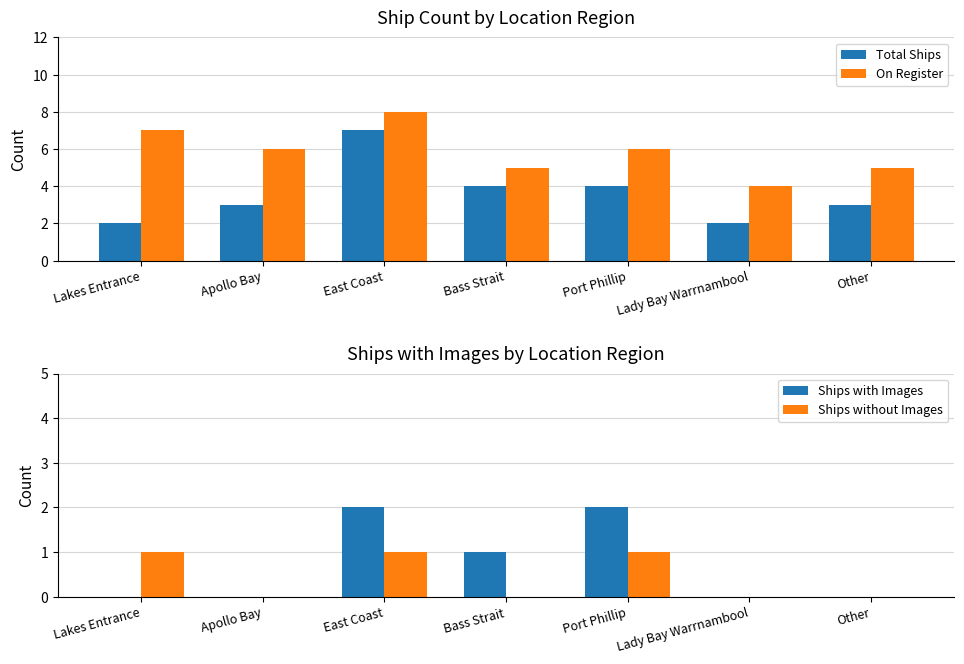

Does the chart contain any negative values?

No